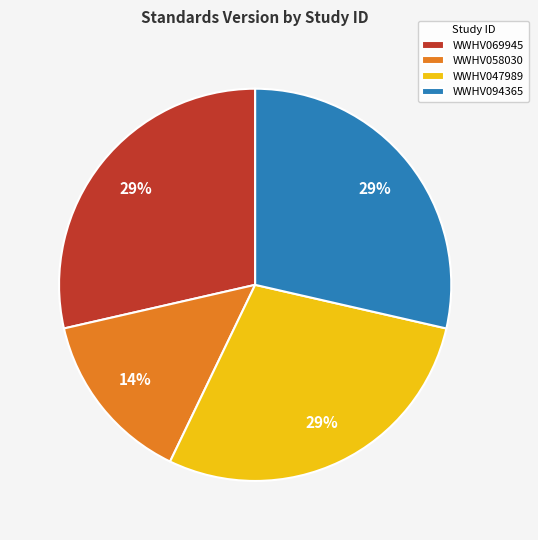

Which slice is the smallest?

WWHV058030